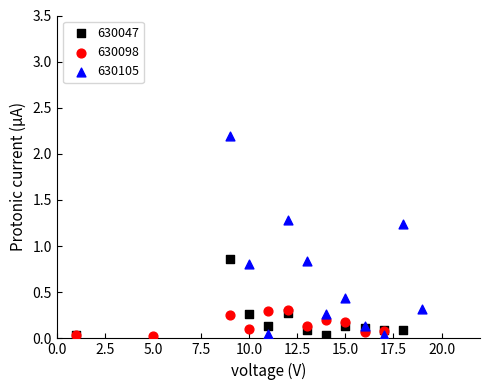

Which series has the largest Y range (max minus min)?

630105